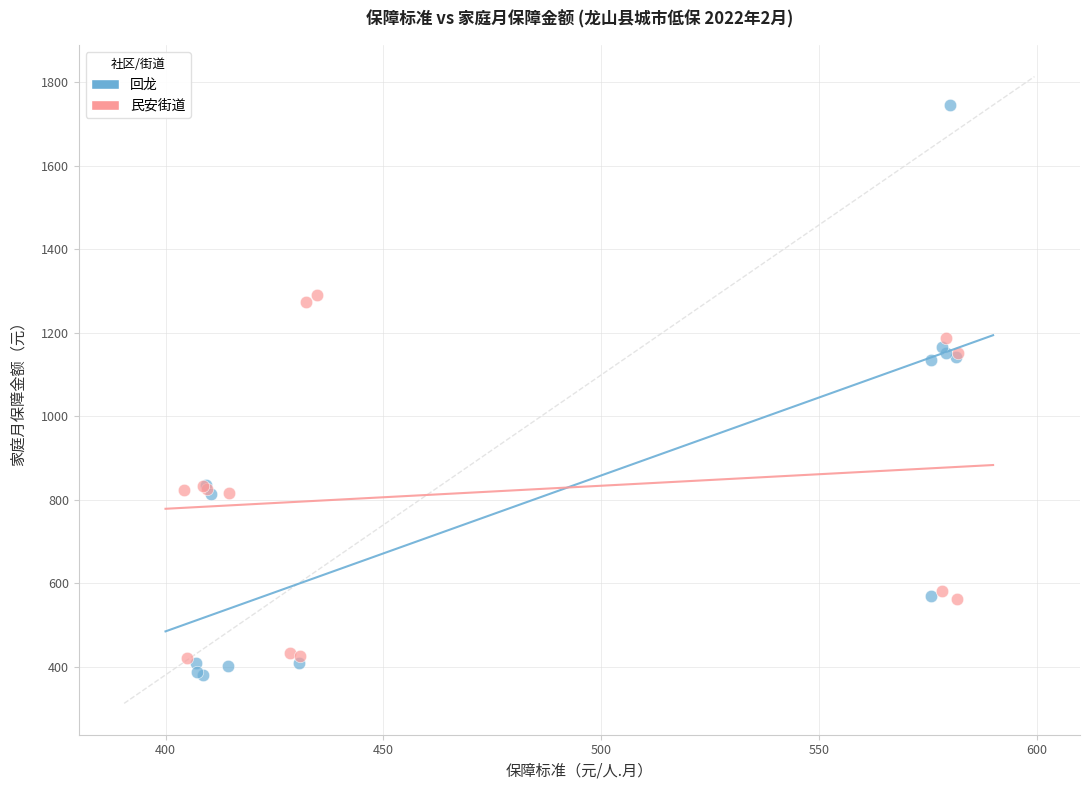

Which series reaches the maximum Y coordinate?

回龙